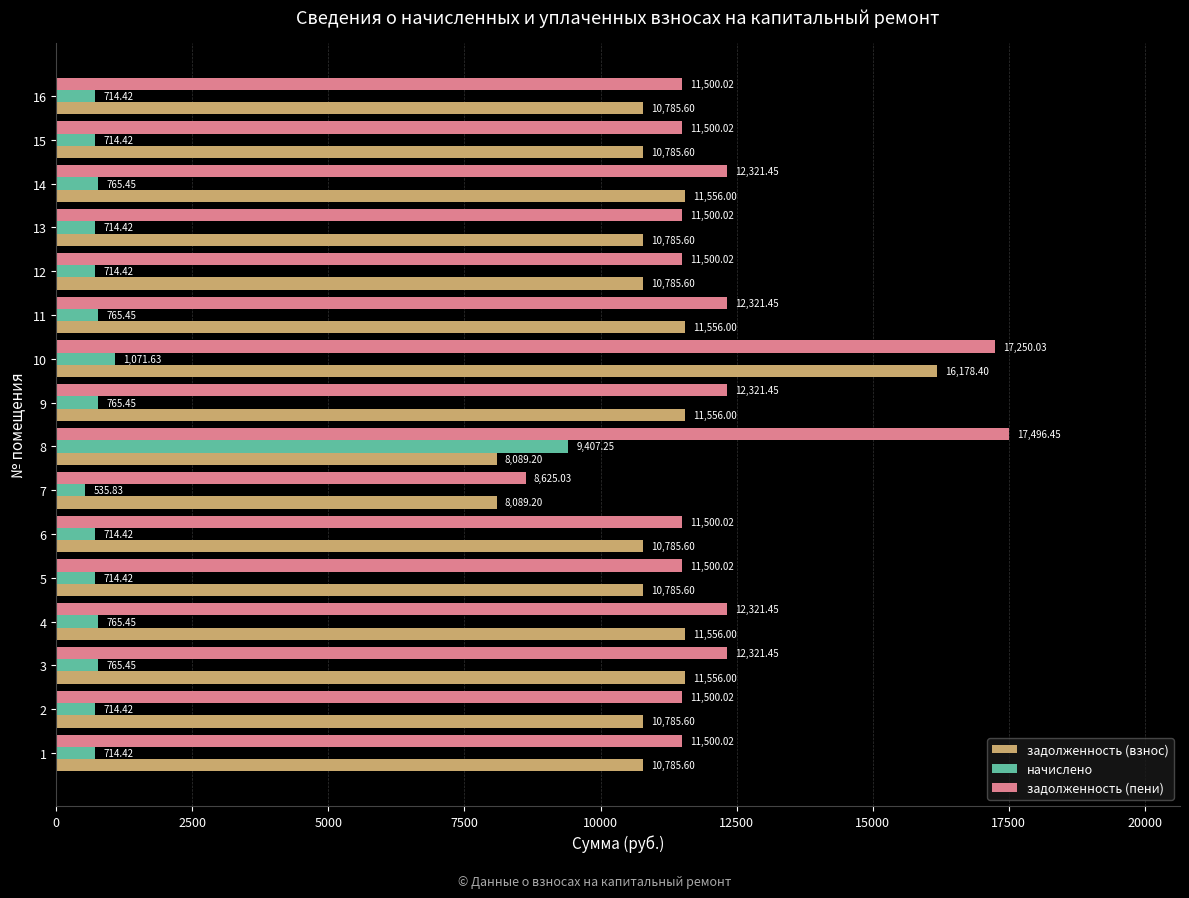

What is the minimum value for начислено?

535.8